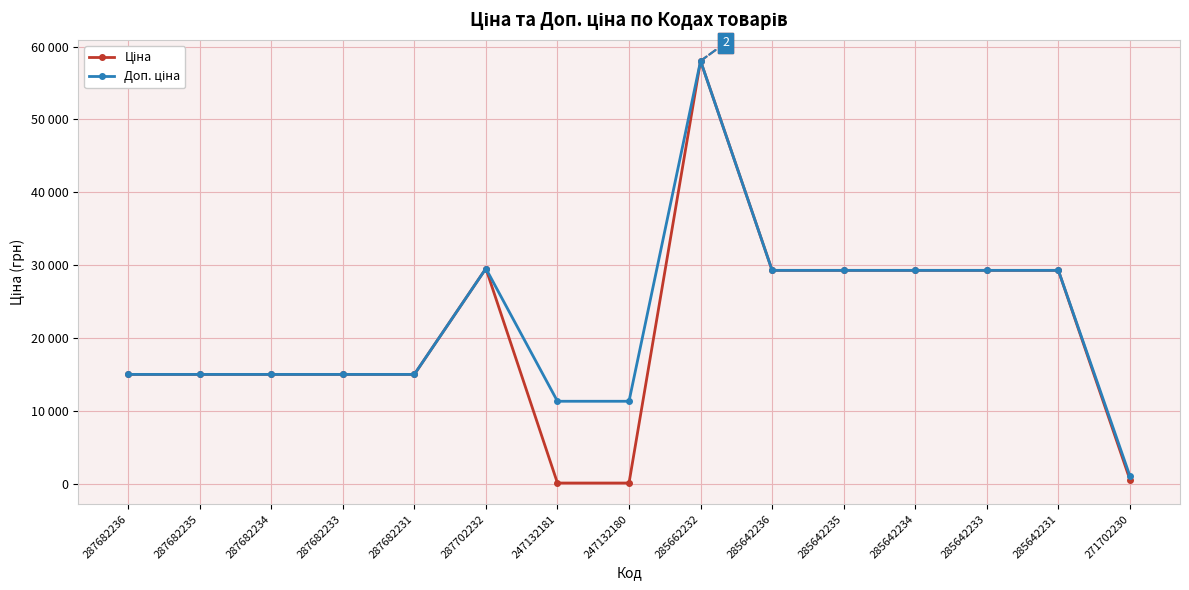

Does the chart display data point markers on the line(s)?

Yes